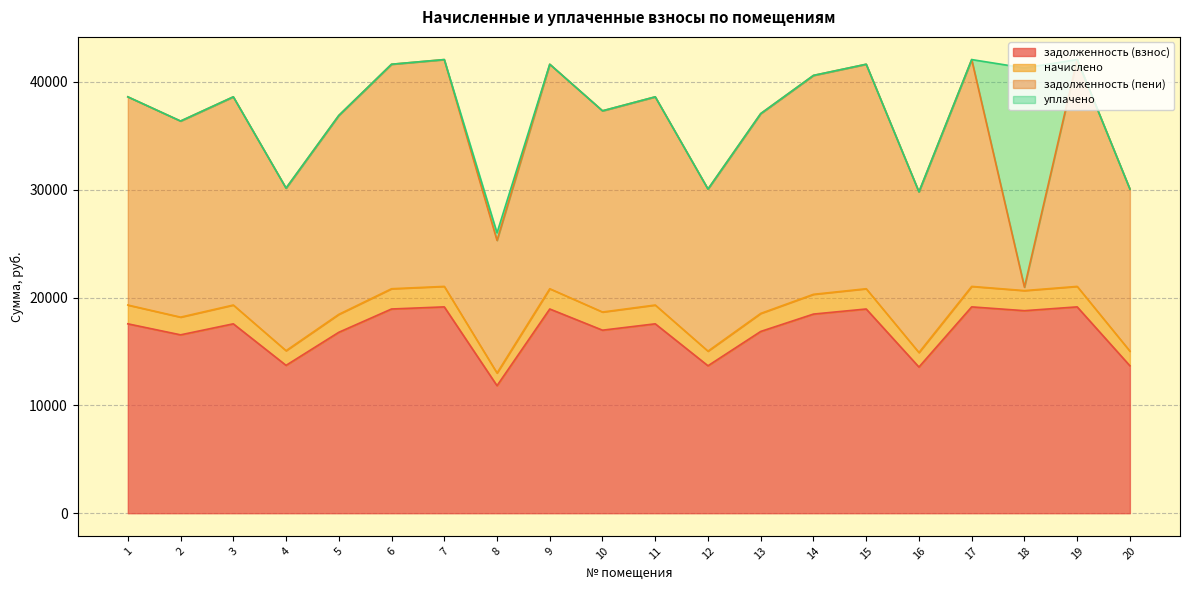

What is the maximum value for задолженность (взнос)?

19133.3